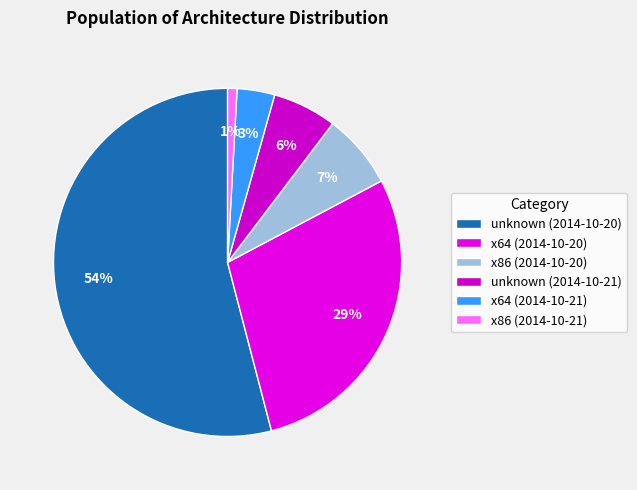

Which has a higher value, x86 (2014-10-20) or unknown (2014-10-20)?

unknown (2014-10-20)